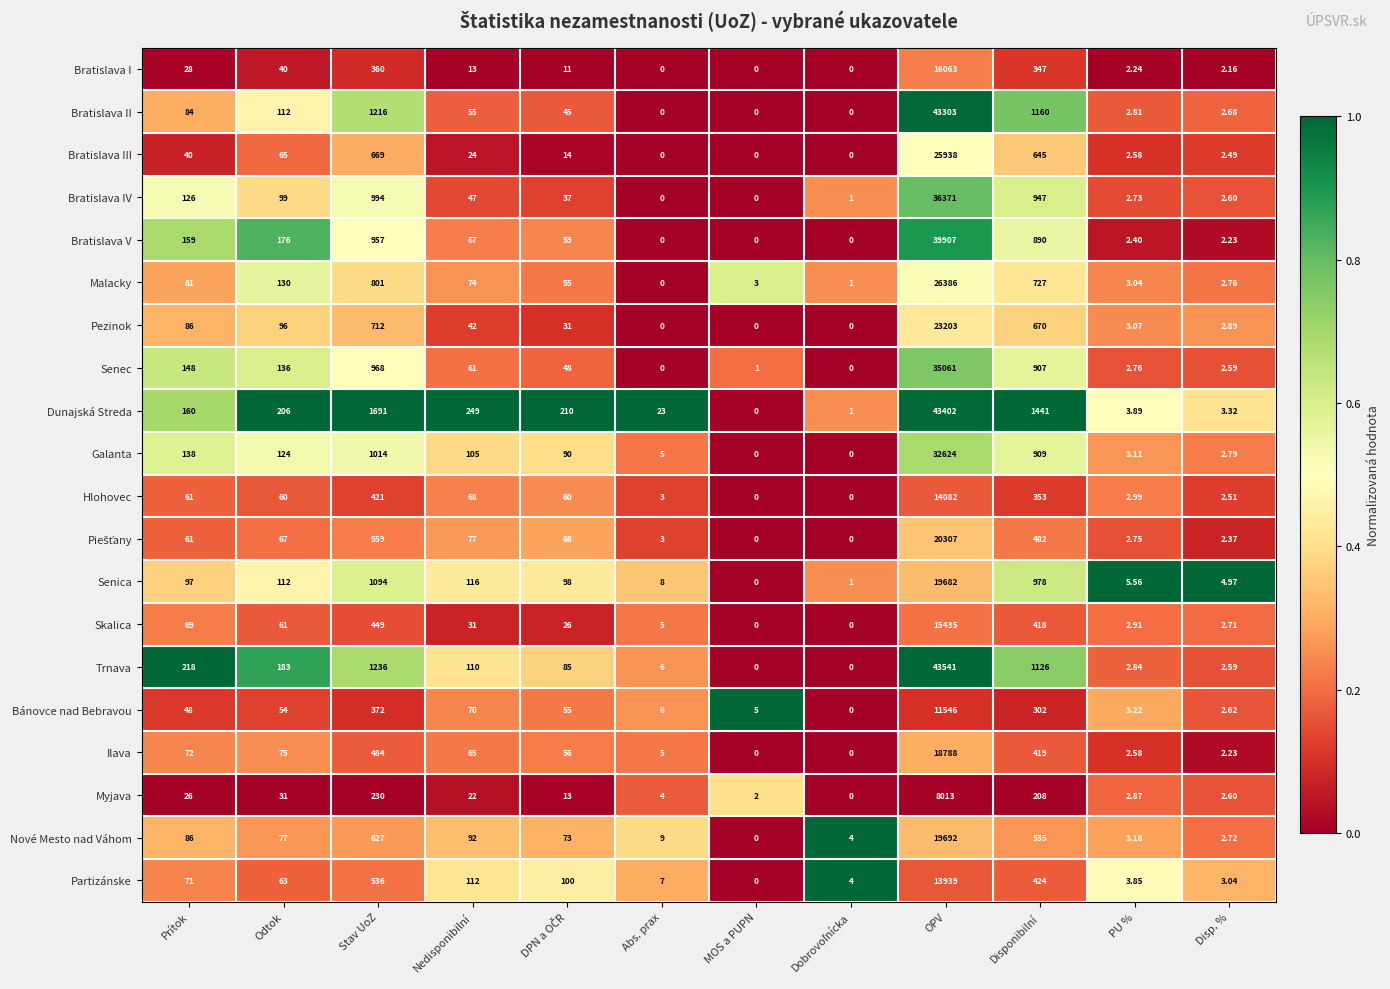

What is the spread (max minus min) of values at Nedisponibilní?

236.0